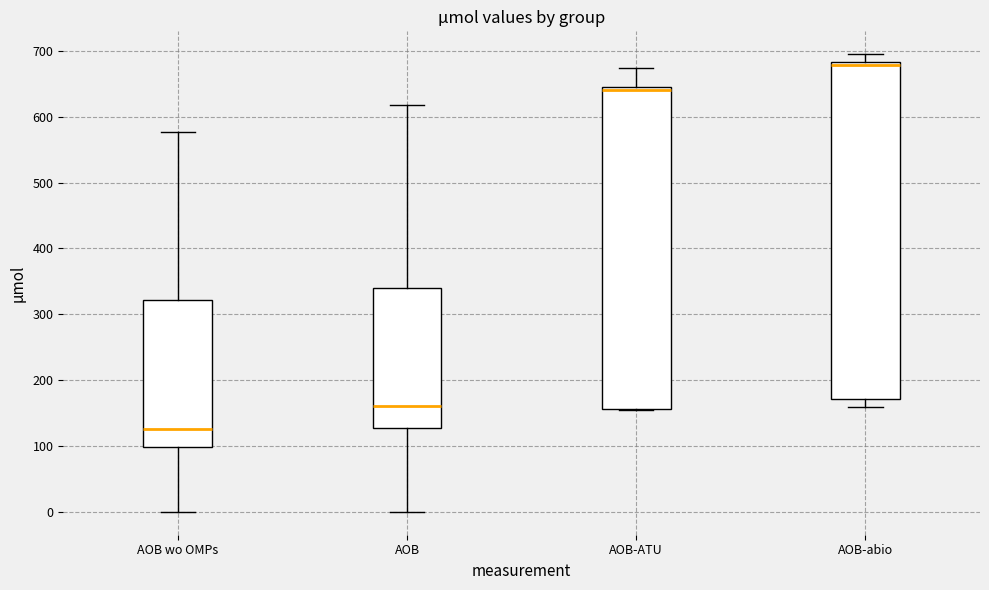

Reading left to right, read every box against the y-axis: the position of its median line, the range the box covers, and the ends of its whiskers. The values are not printed on the chart, so give them approximately, as read against the axis.

AOB wo OMPs: median 130, box 100 to 320, whiskers 0 to 580
AOB: median 160, box 130 to 340, whiskers 0 to 620
AOB-ATU: median 640, box 160 to 650, whiskers 150 to 670
AOB-abio: median 680 (just below the box's upper edge), box 170 to 680, whiskers 160 to 690